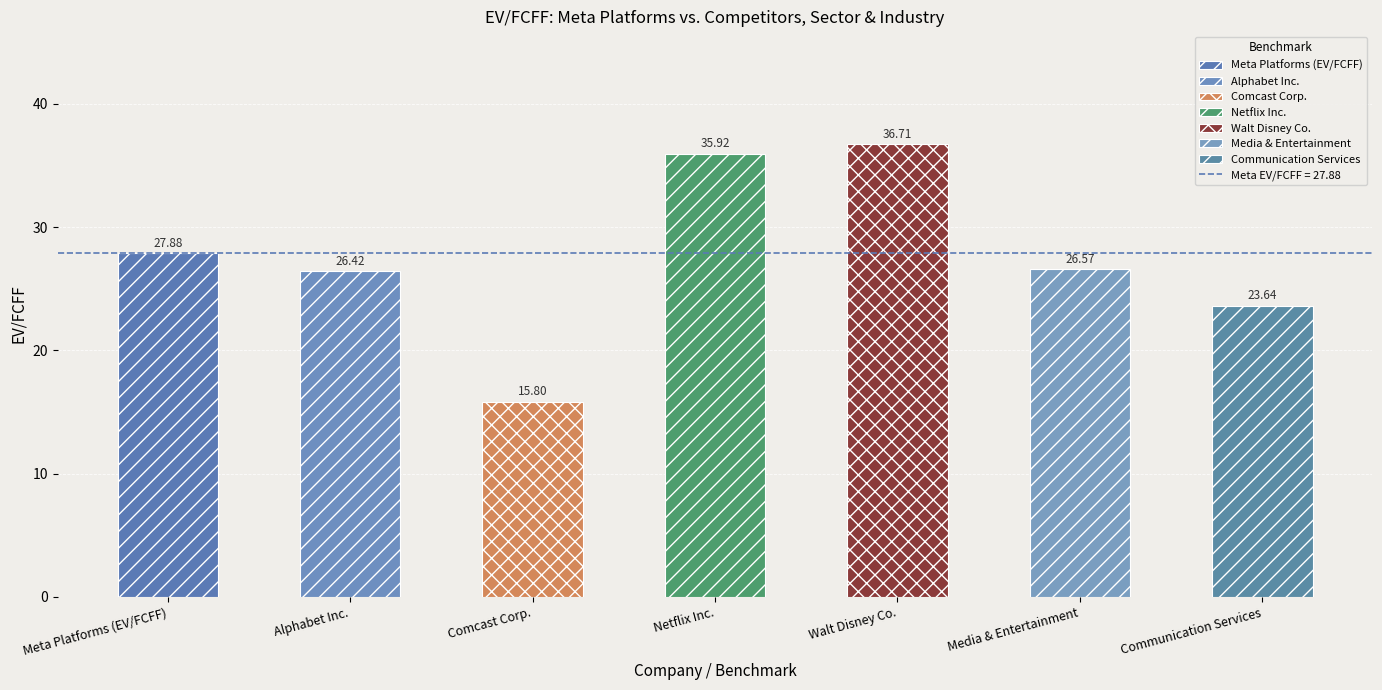

At which label is the value closest to 26?

Alphabet Inc.